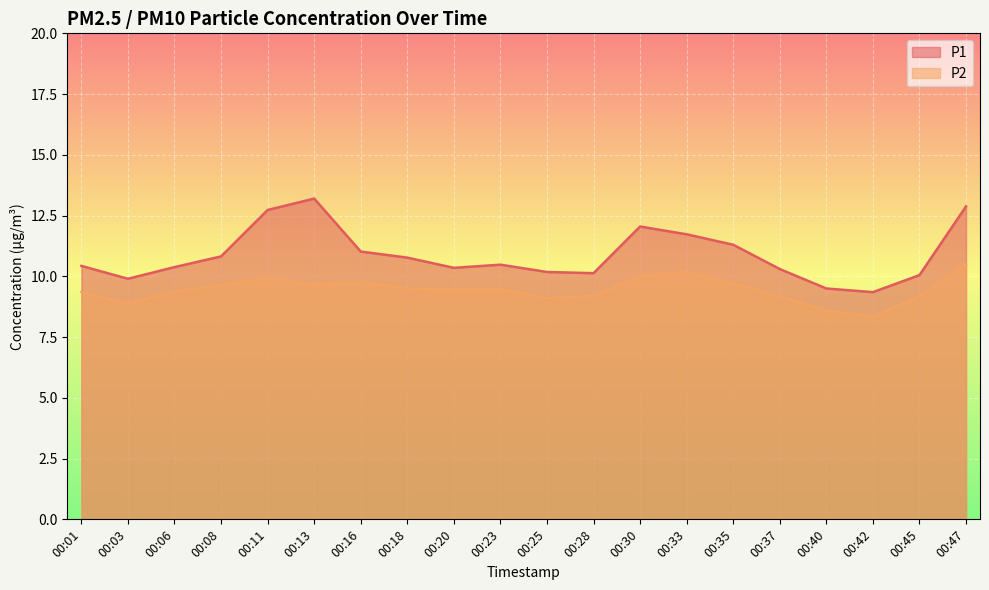

At which label does P2 reach its peak?

00:47